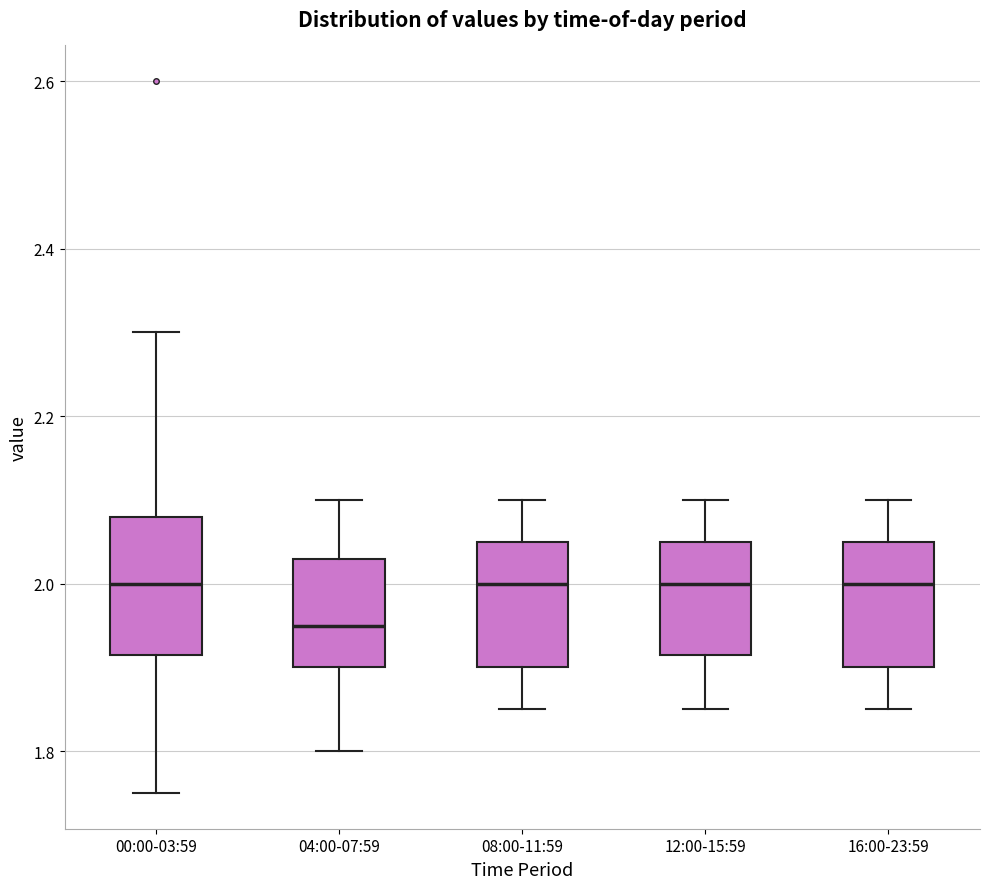

Reading left to right, read every box against the y-axis: the position of its median line, the range the box covers, and the ends of its whiskers. The values are not printed on the chart, so give them approximately, as read against the axis.

00:00-03:59: median 2.00, box 1.92 to 2.08, whiskers 1.76 to 2.30
04:00-07:59: median 1.96, box 1.90 to 2.04, whiskers 1.80 to 2.10
08:00-11:59: median 2.00, box 1.90 to 2.06, whiskers 1.86 to 2.10
12:00-15:59: median 2.00, box 1.92 to 2.06, whiskers 1.86 to 2.10
16:00-23:59: median 2.00, box 1.90 to 2.06, whiskers 1.86 to 2.10